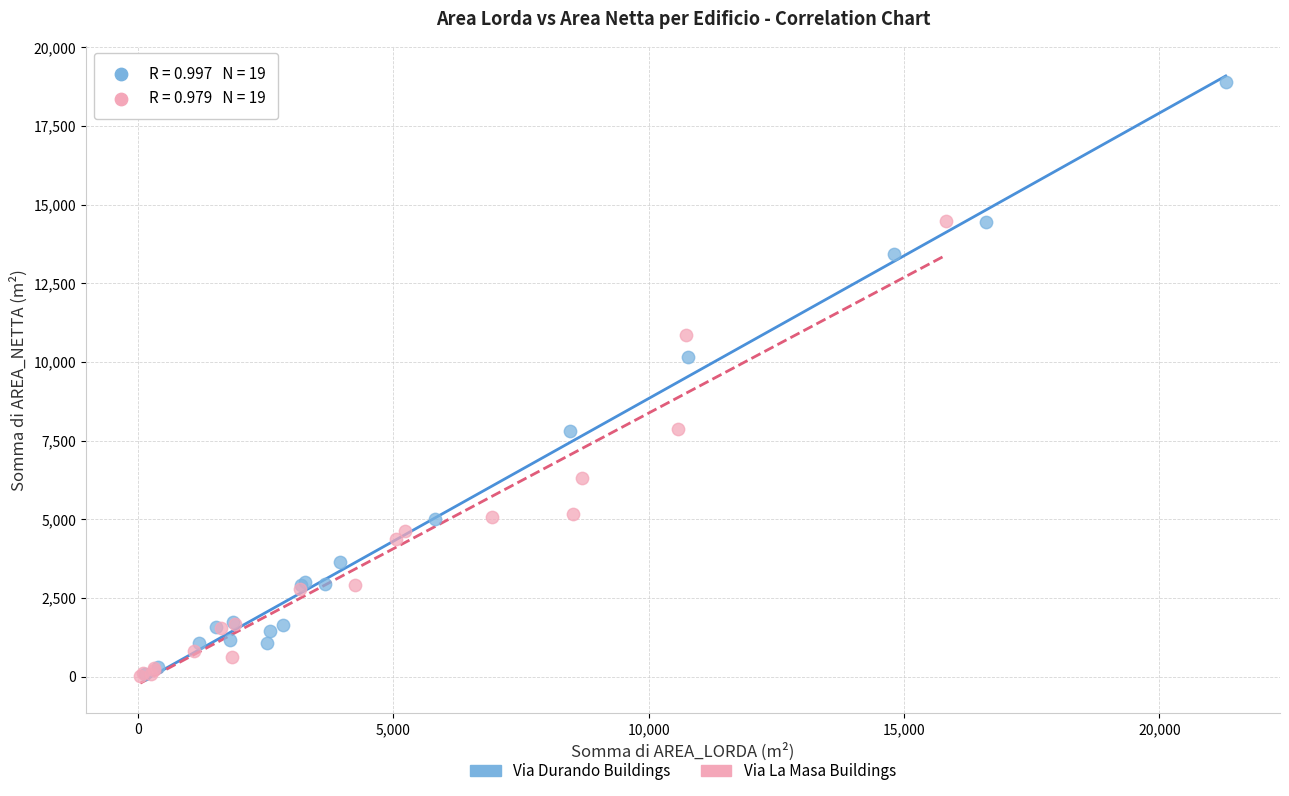

Which series has the widest spread of Y values?

Via Durando Buildings